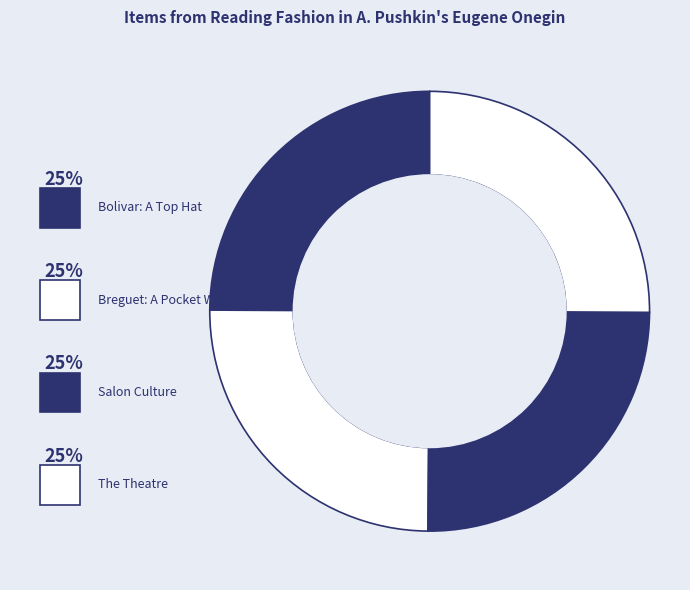

Is there a majority slice in this chart?

No